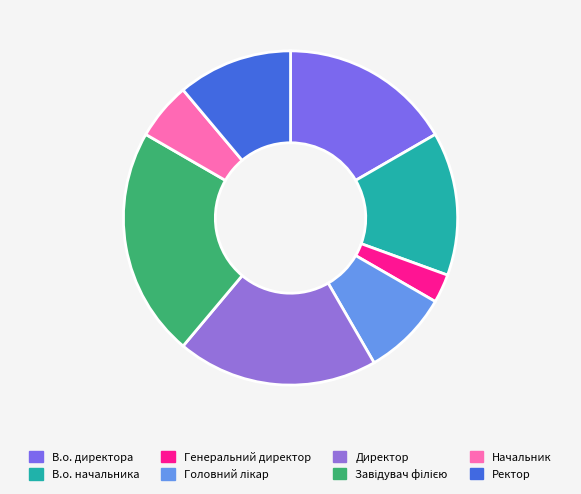

Approximately how many times larger is the value at Начальник compared to Ректор?

0.5